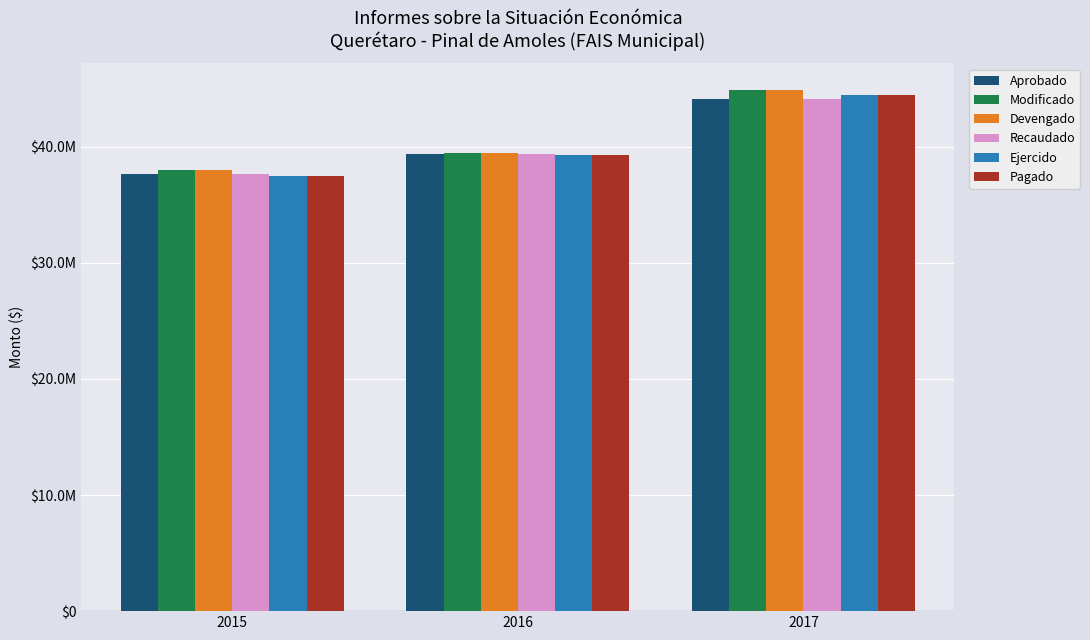

What is the value of the Modificado bar at the 1st from the left?

37977086.6